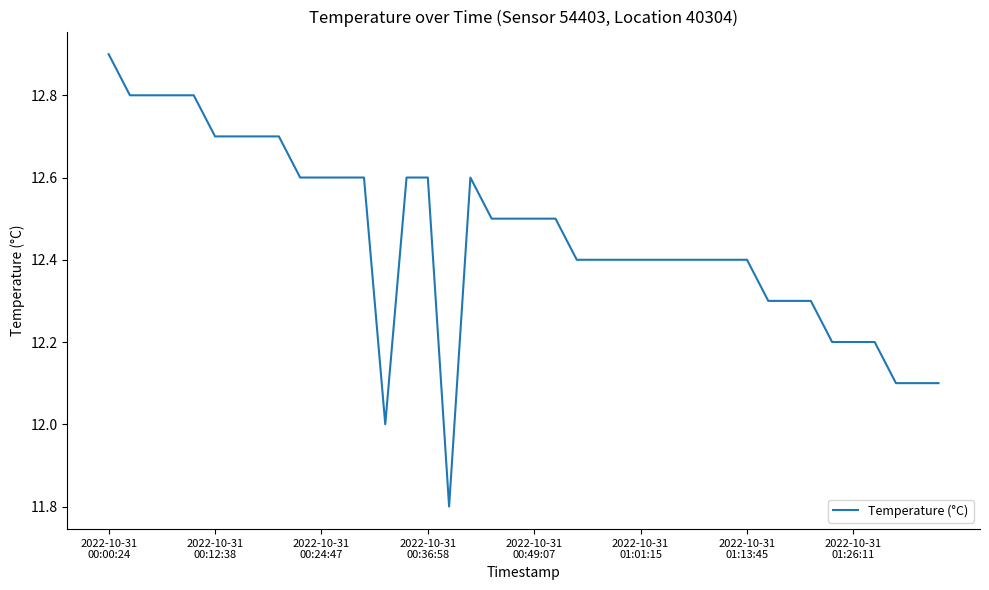

How many lines are shown in the chart?

1